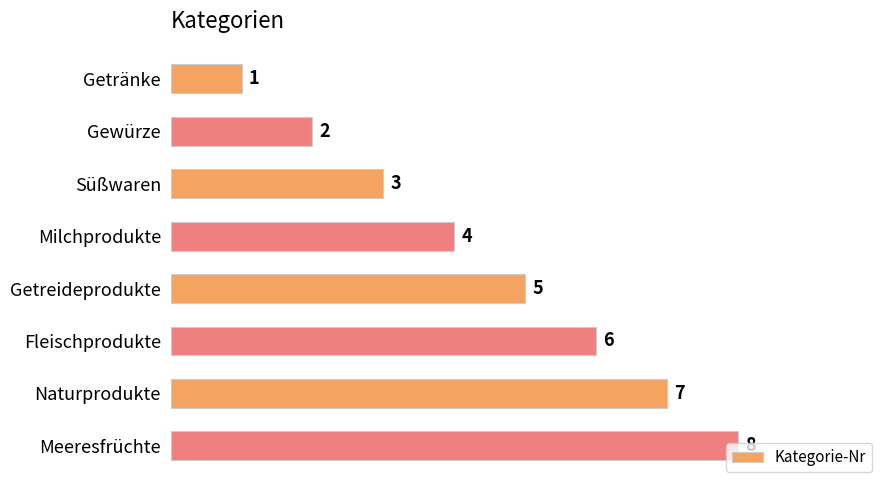

List the labels in order of value, largest first.

Meeresfrüchte, Naturprodukte, Fleischprodukte, Getreideprodukte, Milchprodukte, Süßwaren, Gewürze, Getränke